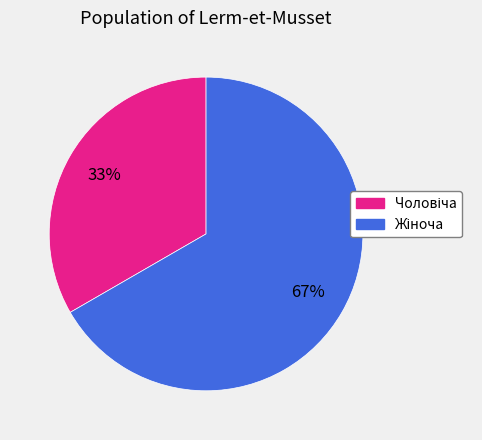

To the nearest percent, what is the average slice percentage?

50%